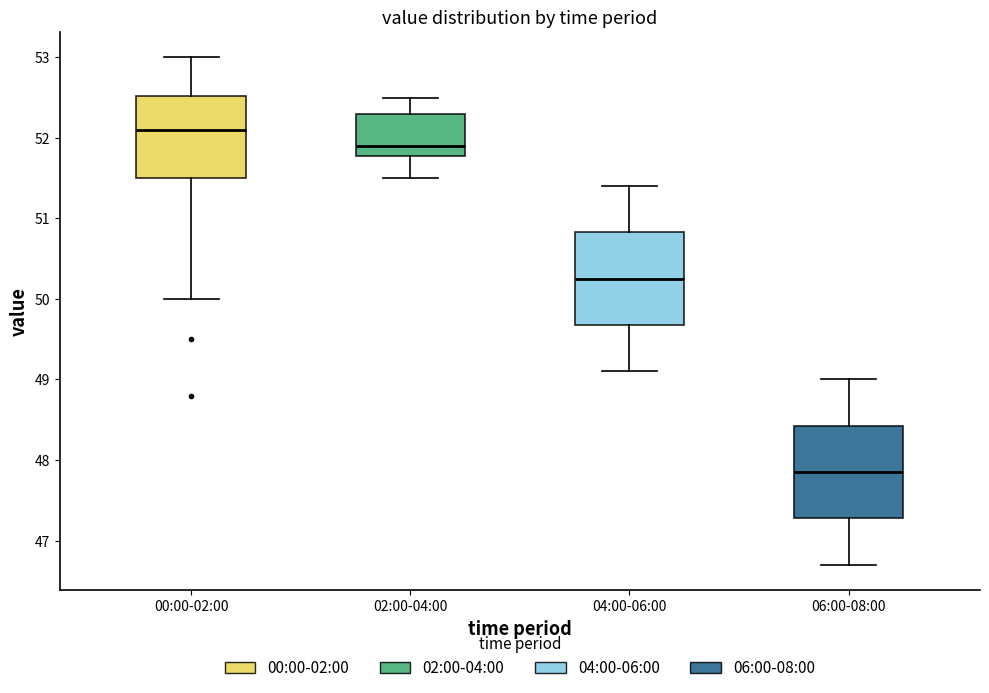

Which box's median line is the highest?

00:00-02:00